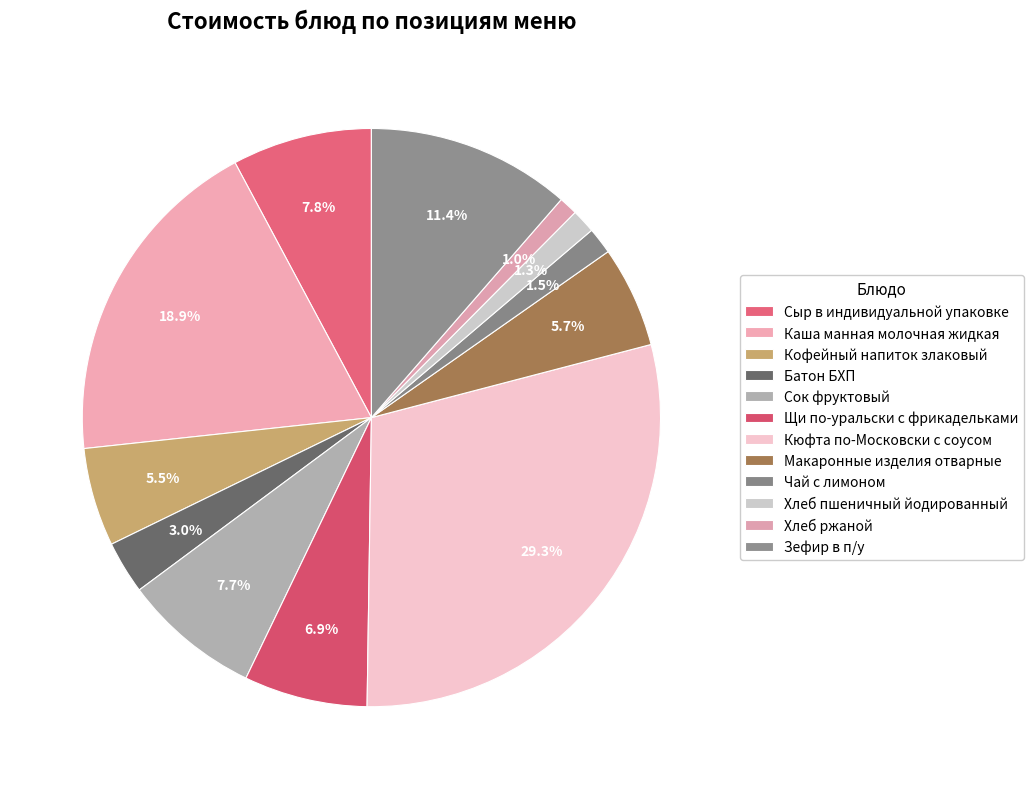

Count the number of slices in the pie.

12